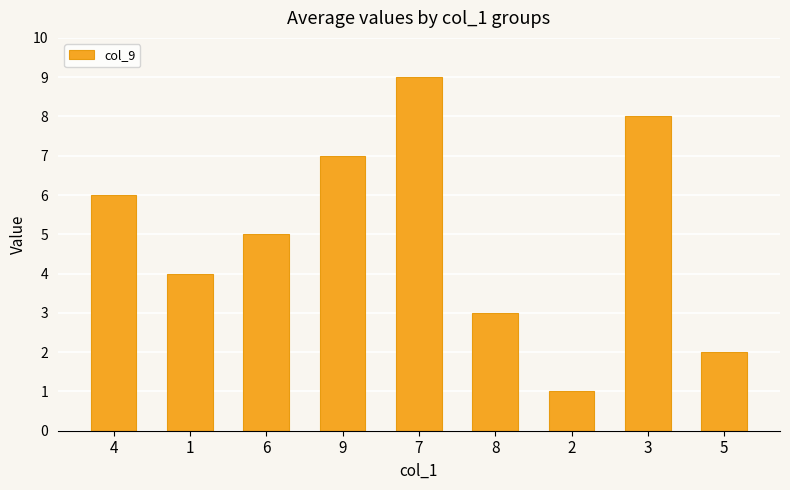

Which category has the lowest value across all series?

2